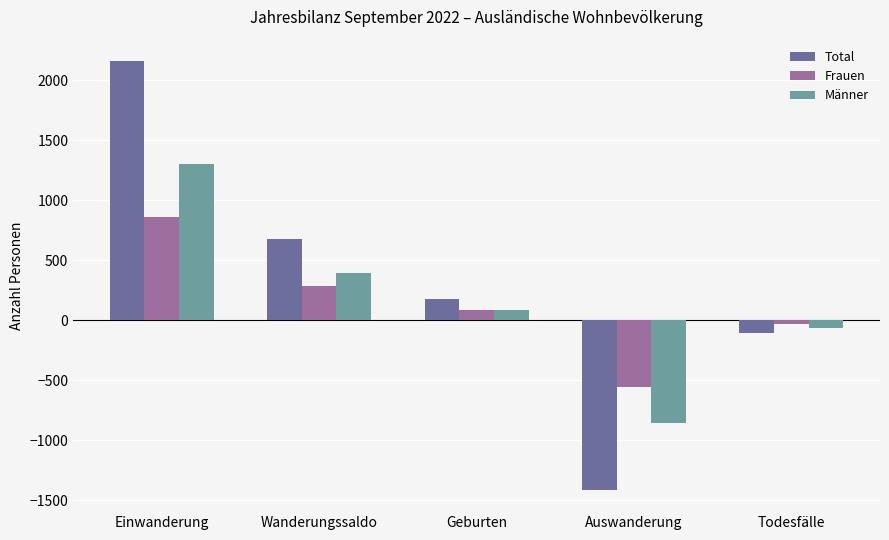

What is the lowest value of the Männer series?

-860